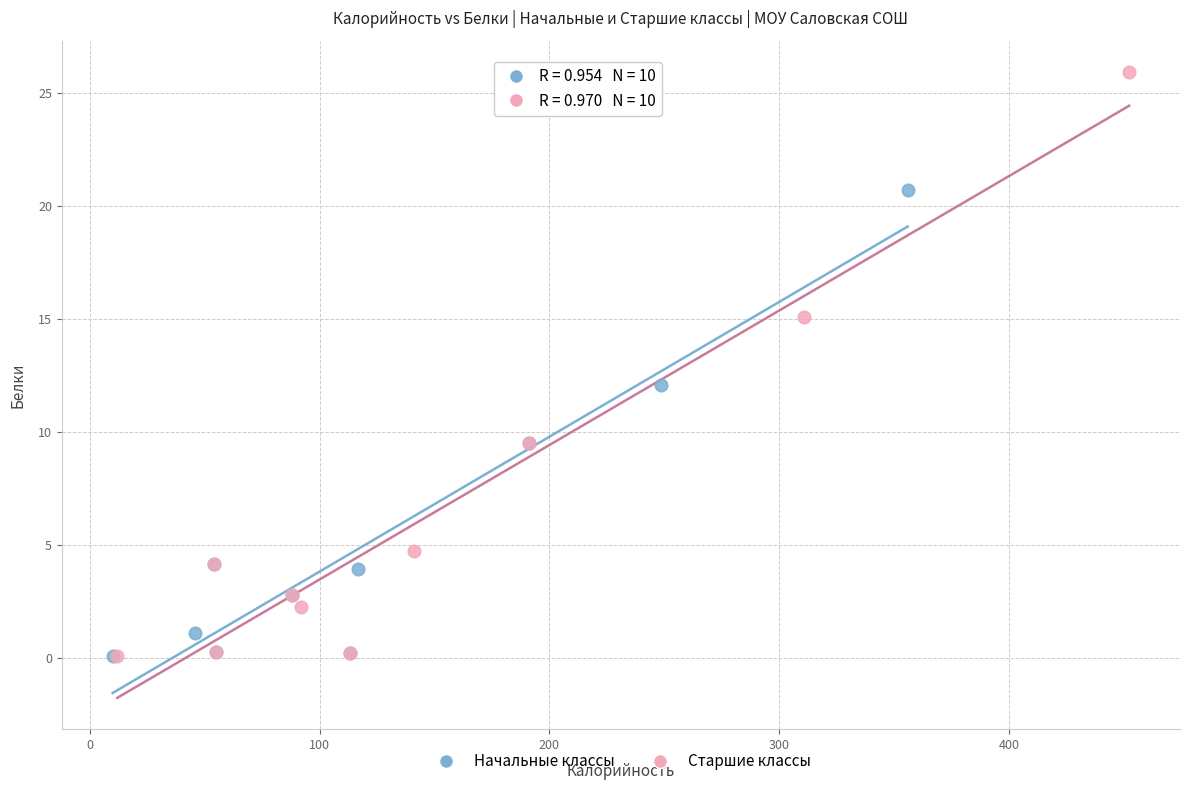

What are all the series names shown in the legend?

Начальные классы, Старшие классы